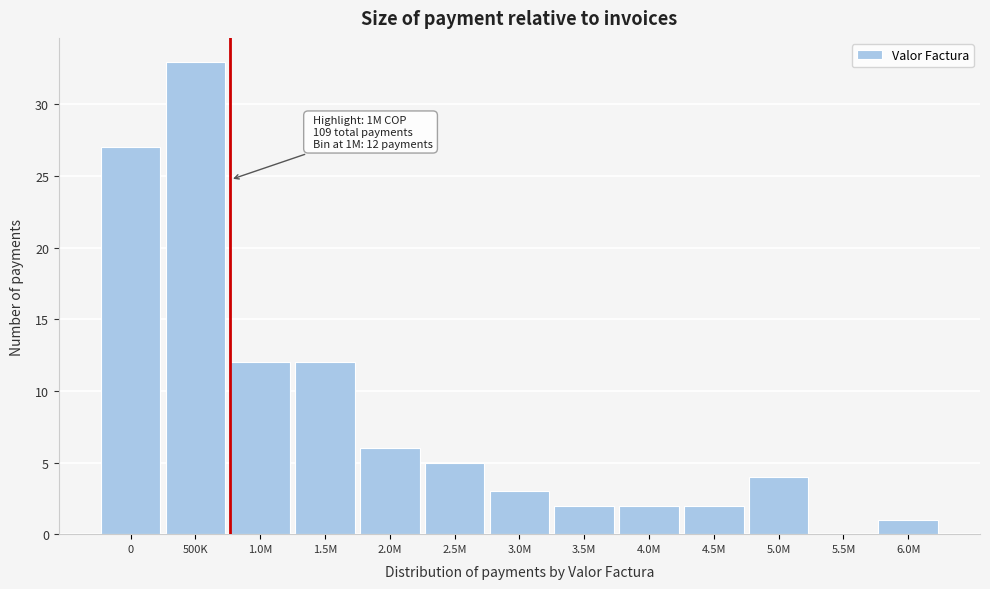

Reading left to right, what are all the values shown in this chart?

0=27	500K=33	1.0M=12	1.5M=12	2.0M=6	2.5M=5	3.0M=3	3.5M=2	4.0M=2	4.5M=2	5.0M=4	5.5M=0	6.0M=1